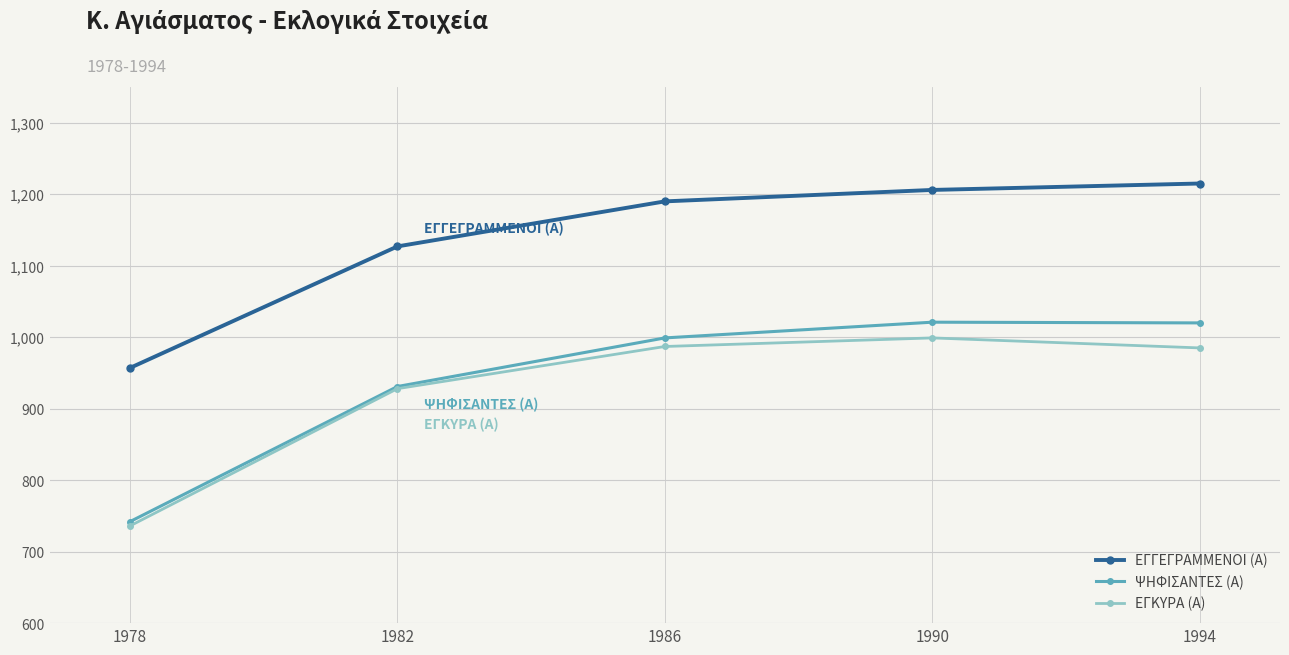

What is the total value across all series at 1978?

2435